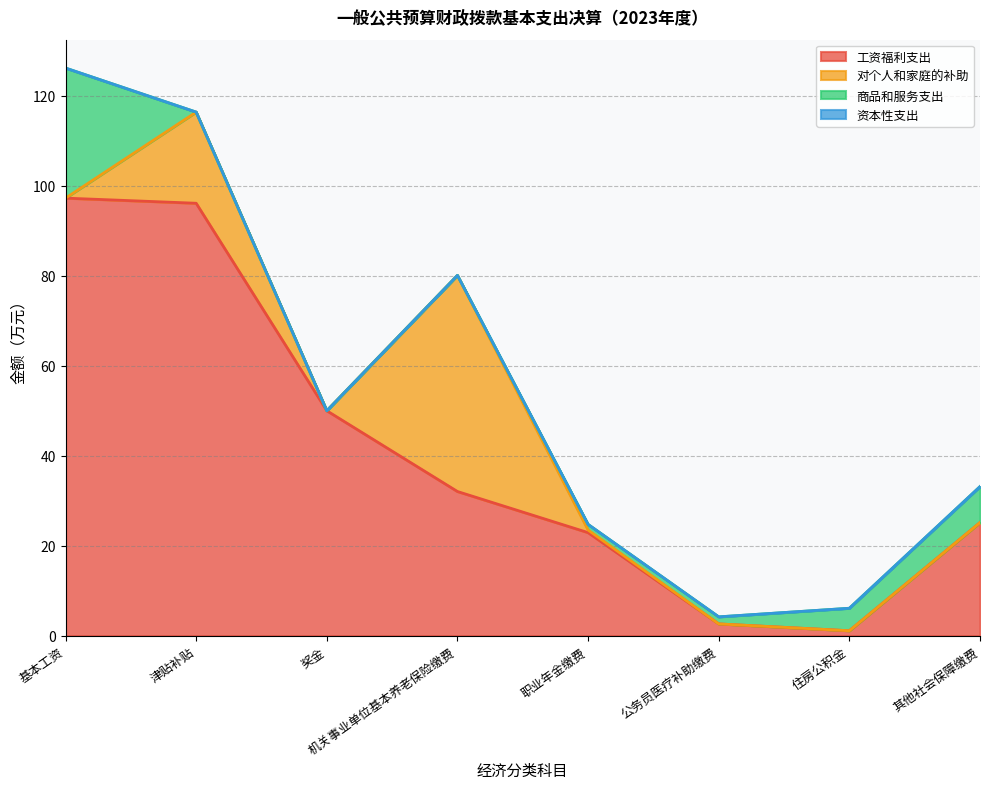

True or false: 工资福利支出 has more than 0 points higher than both neighbors.

False